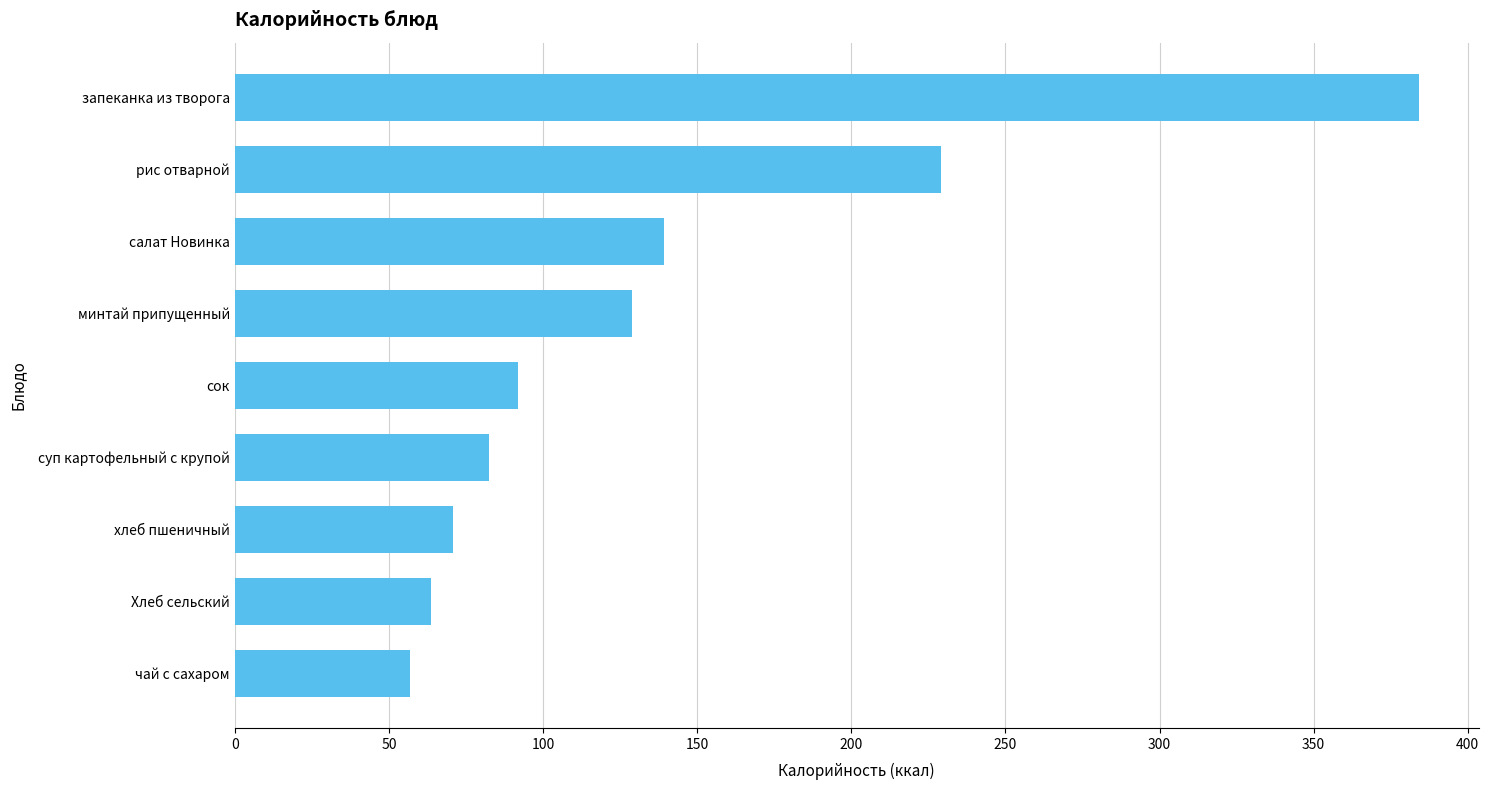

What is the average value?

138.6